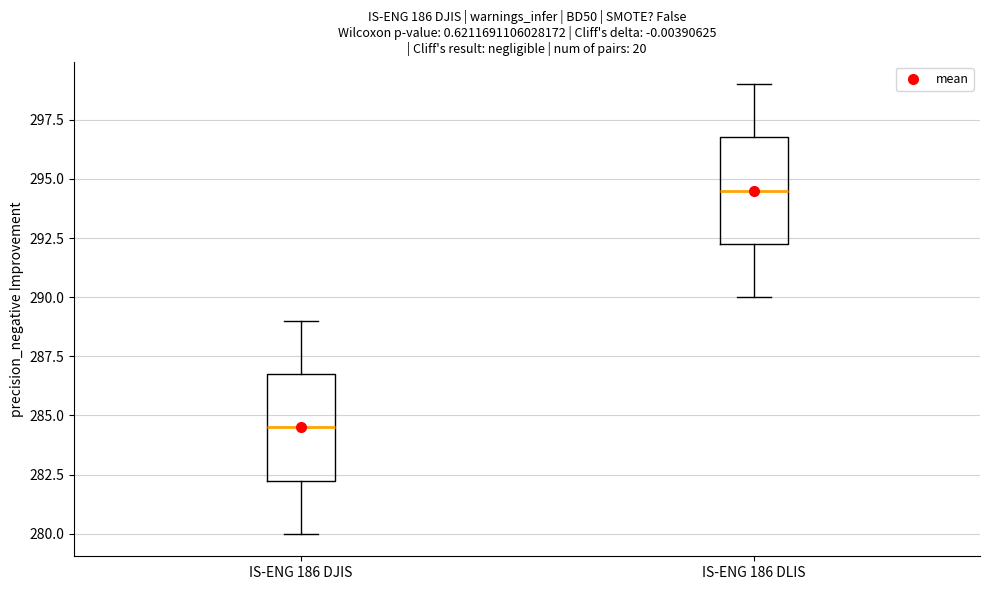

Where does the lower whisker of the box for IS-ENG 186 DLIS end on the y-axis? The values are not printed on the chart, so give them approximately, as read against the axis.

290.0